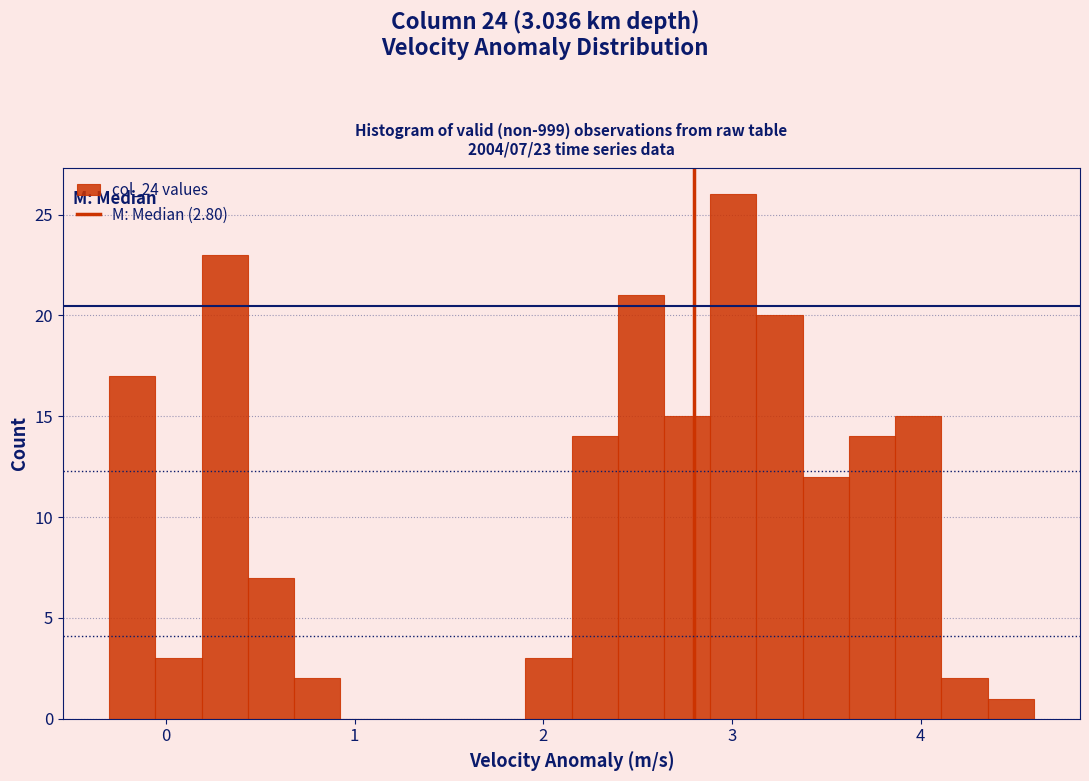

Around what value on the x-axis is the tallest bar? Give the approximate position of its centre, as read against the axis.

3.0